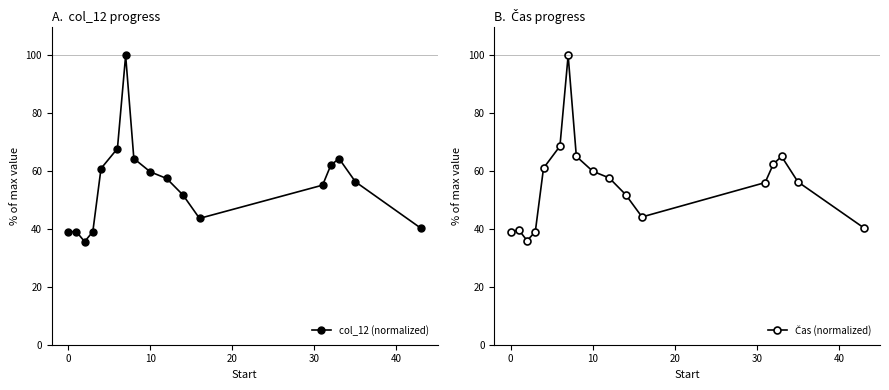

How many data points in Čas (normalized) are above 56?

10